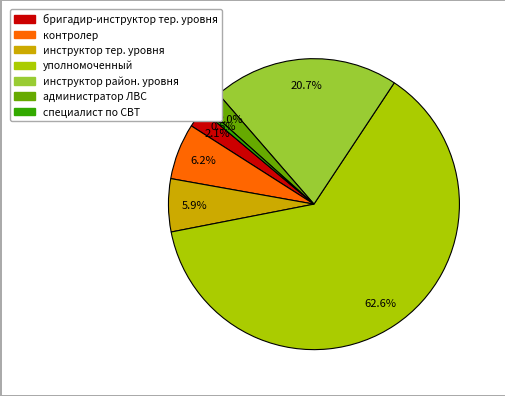

Which slice represents more than half of the pie?

уполномоченный